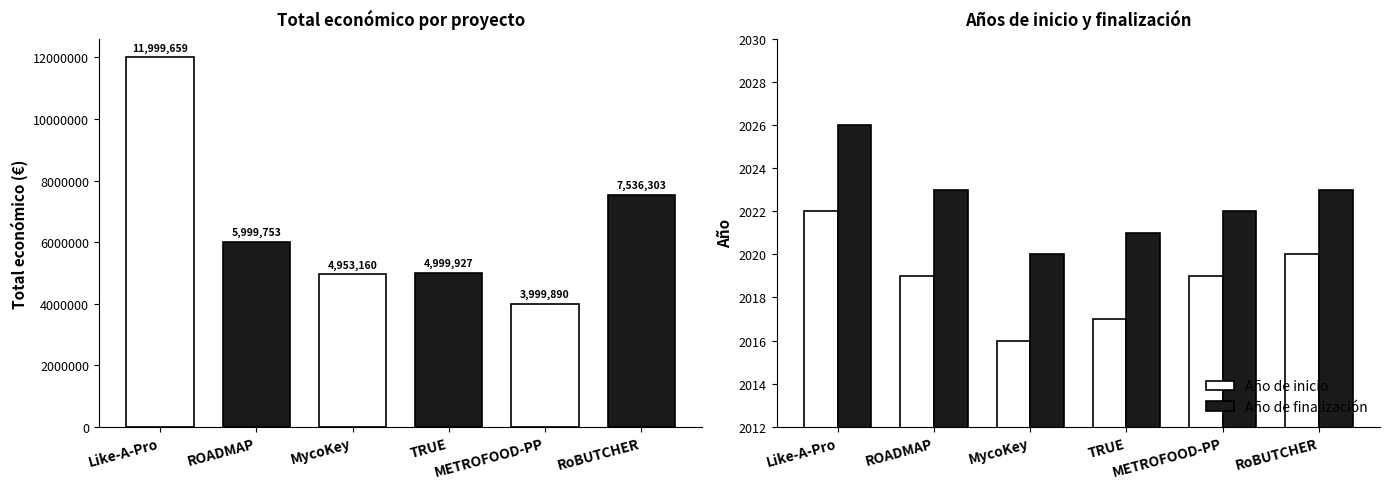

What is the label of the 2nd bar from the right?

METROFOOD-PP